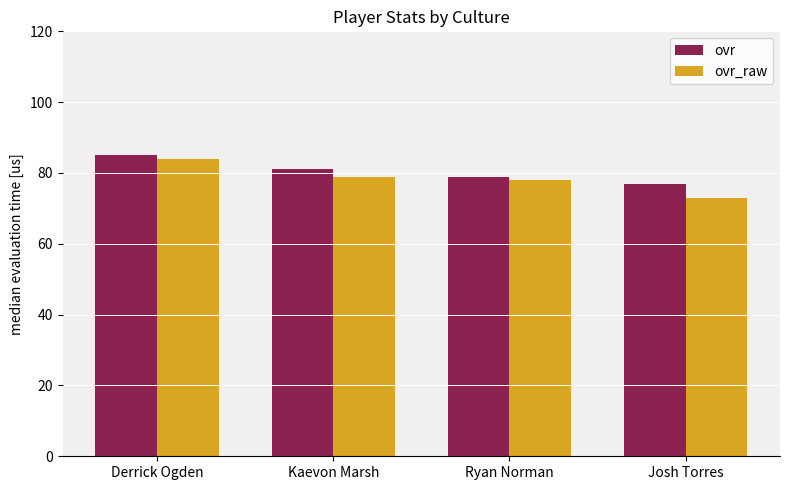

Rank the series by their average value, from lowest to highest.

ovr_raw, ovr